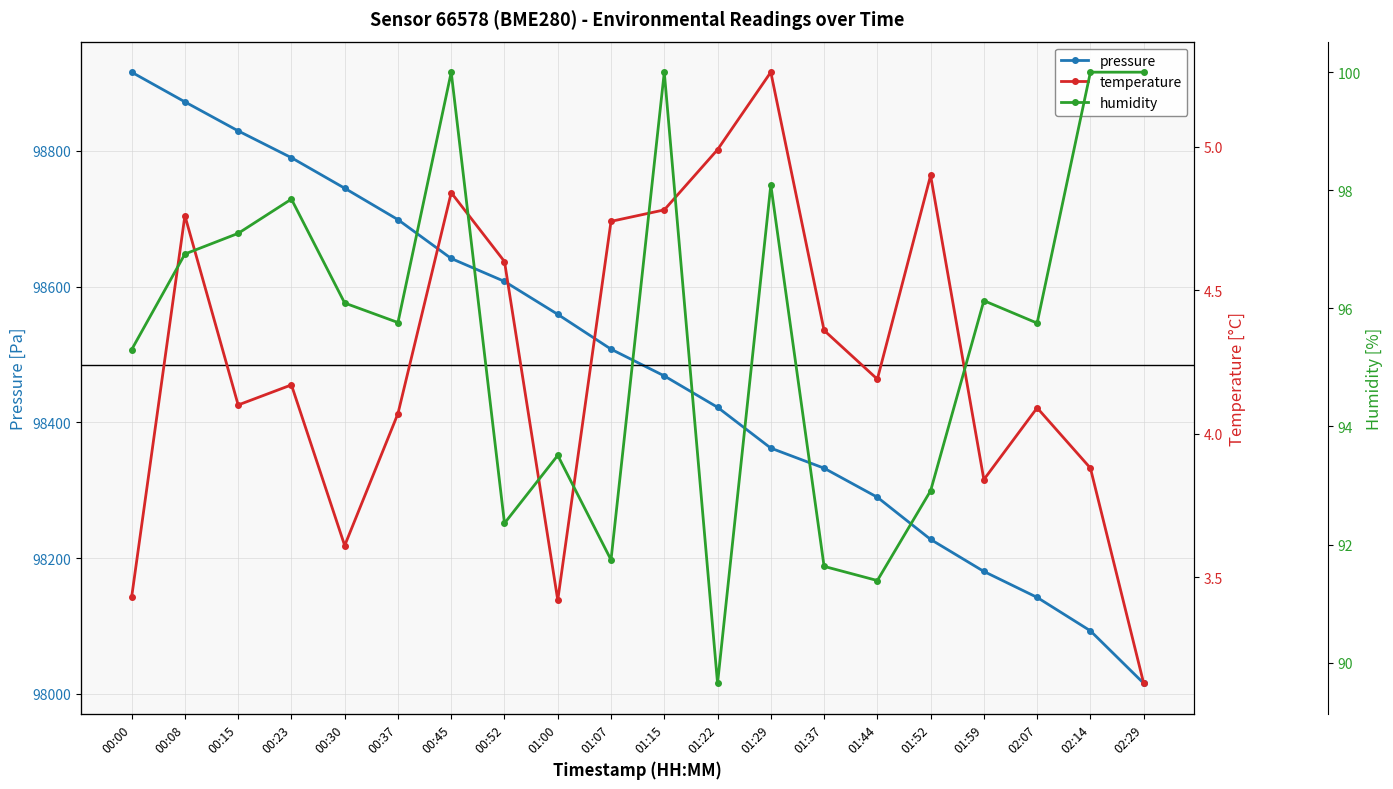

What is the difference between the pressure values at 00:15 and 01:22?

407.2